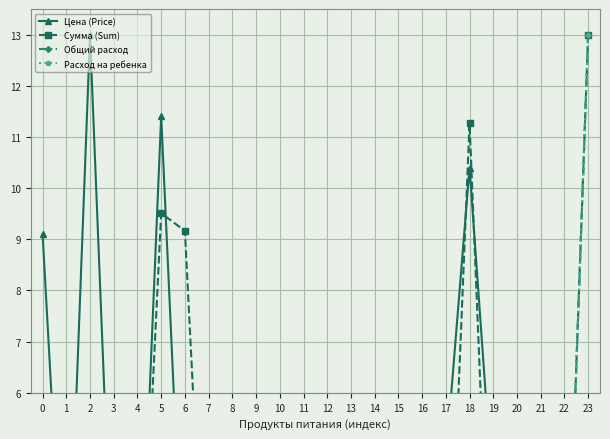

True or false: Сумма (Sum) has a value of 0.0 at 4.

True